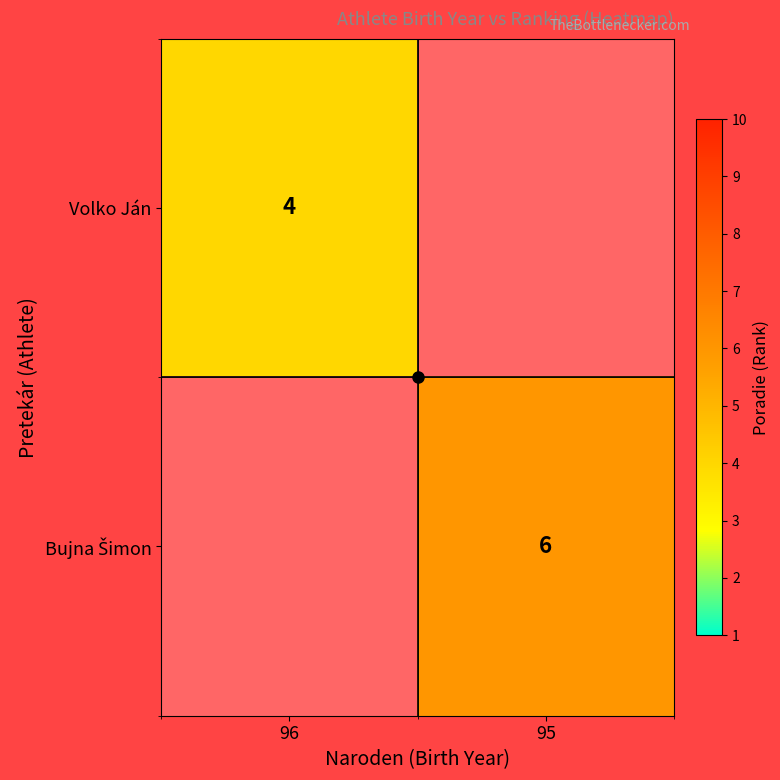

Is it true that Volko Ján equals 4 at 96?

True